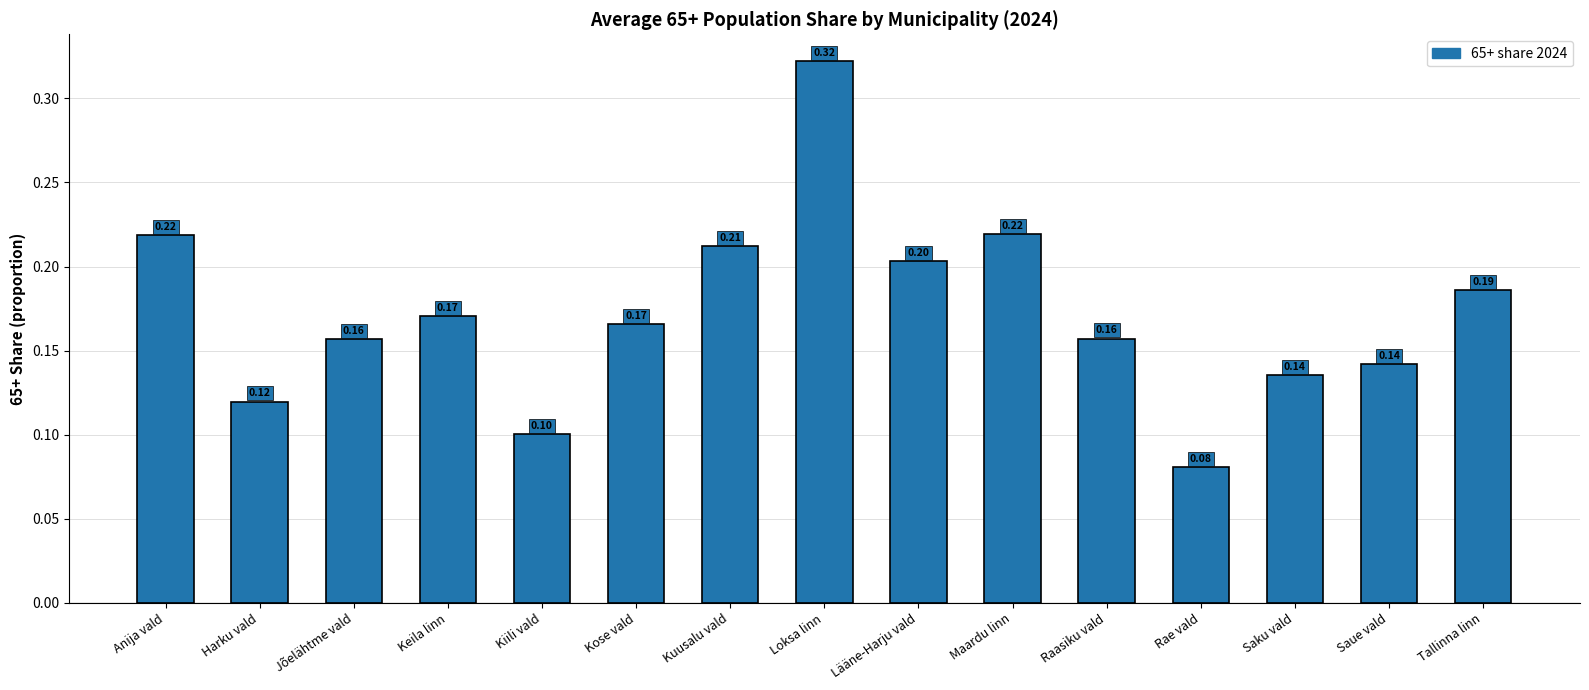

Are the bars horizontal?

No